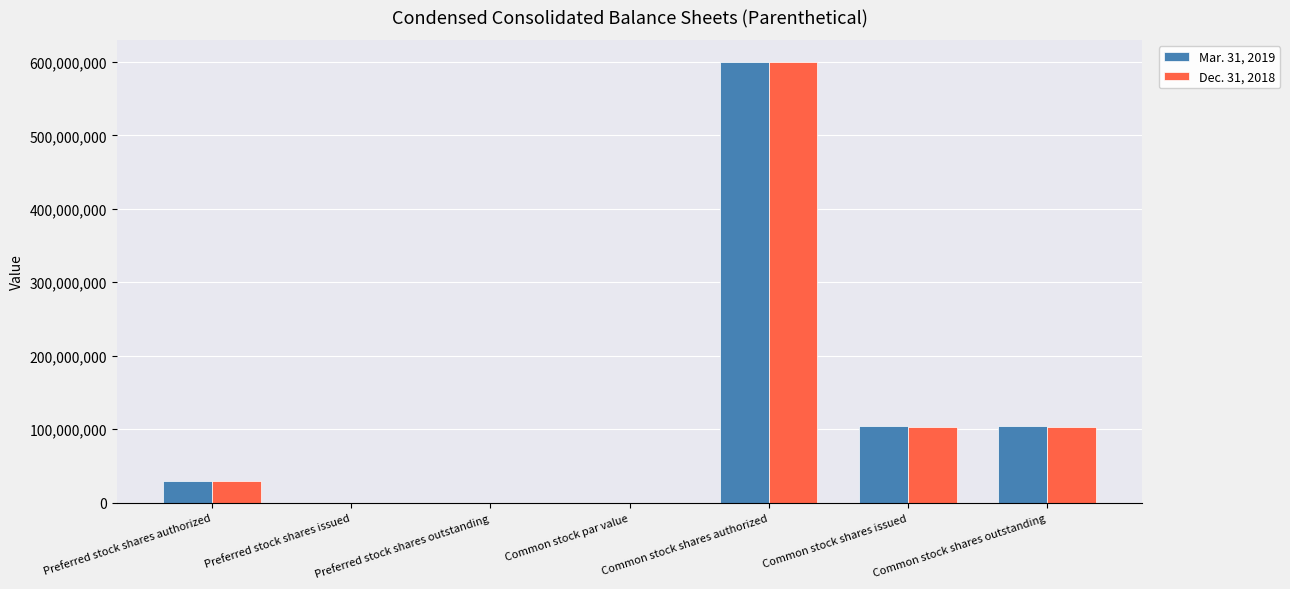

What is the sum of the Mar. 31, 2019 values at Common stock shares authorized and Common stock shares issued?

703753000.0